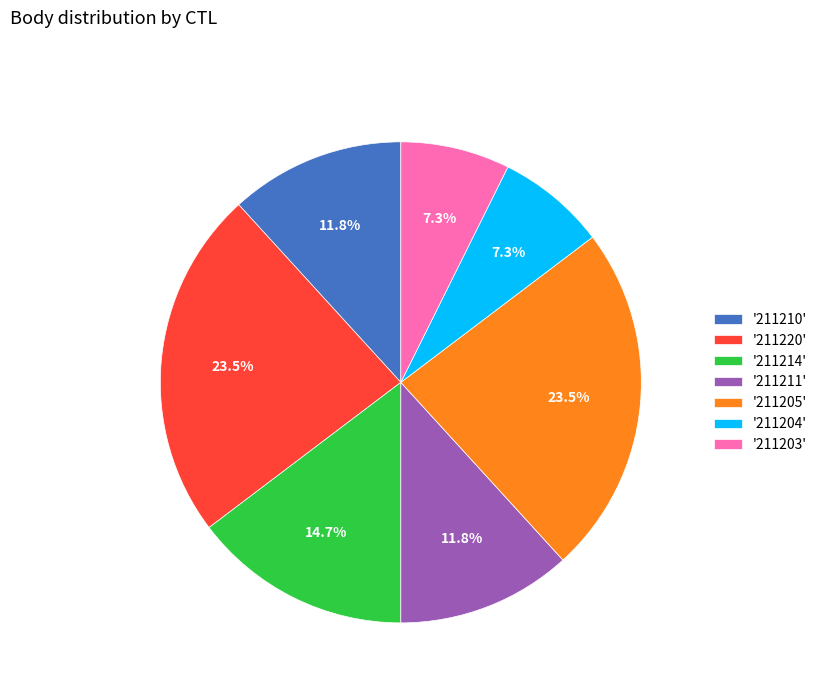

To the nearest percent, what is the difference between the largest and smallest slice percentages?

16%